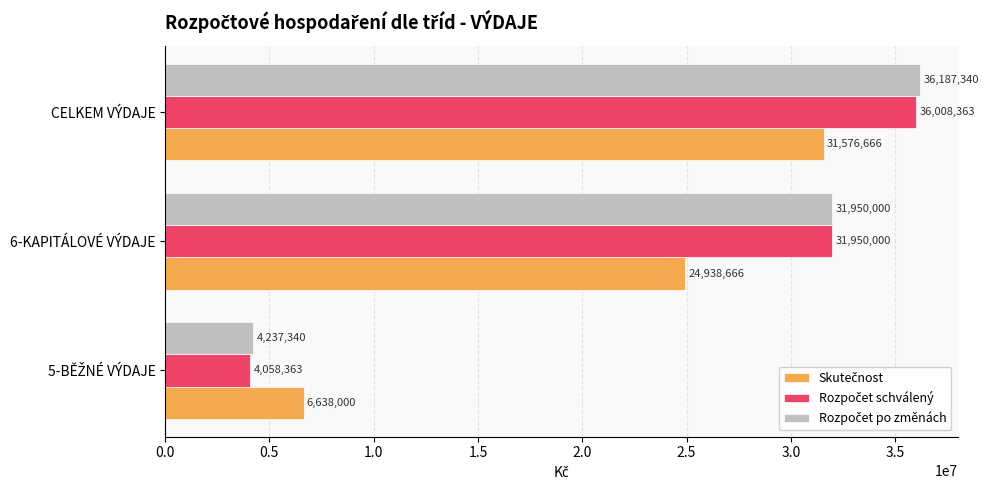

What is the minimum value shown in the chart?

4058363.0